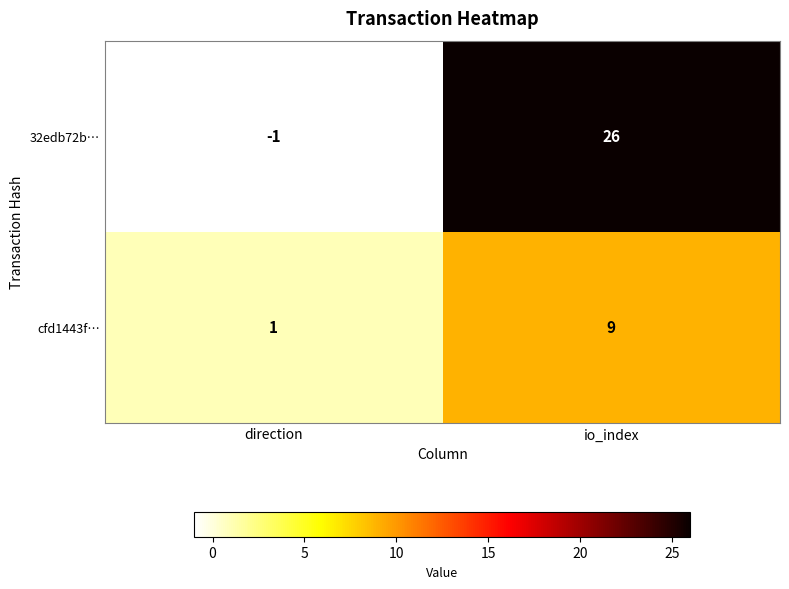

At how many categories does at least one series exceed 9?

1